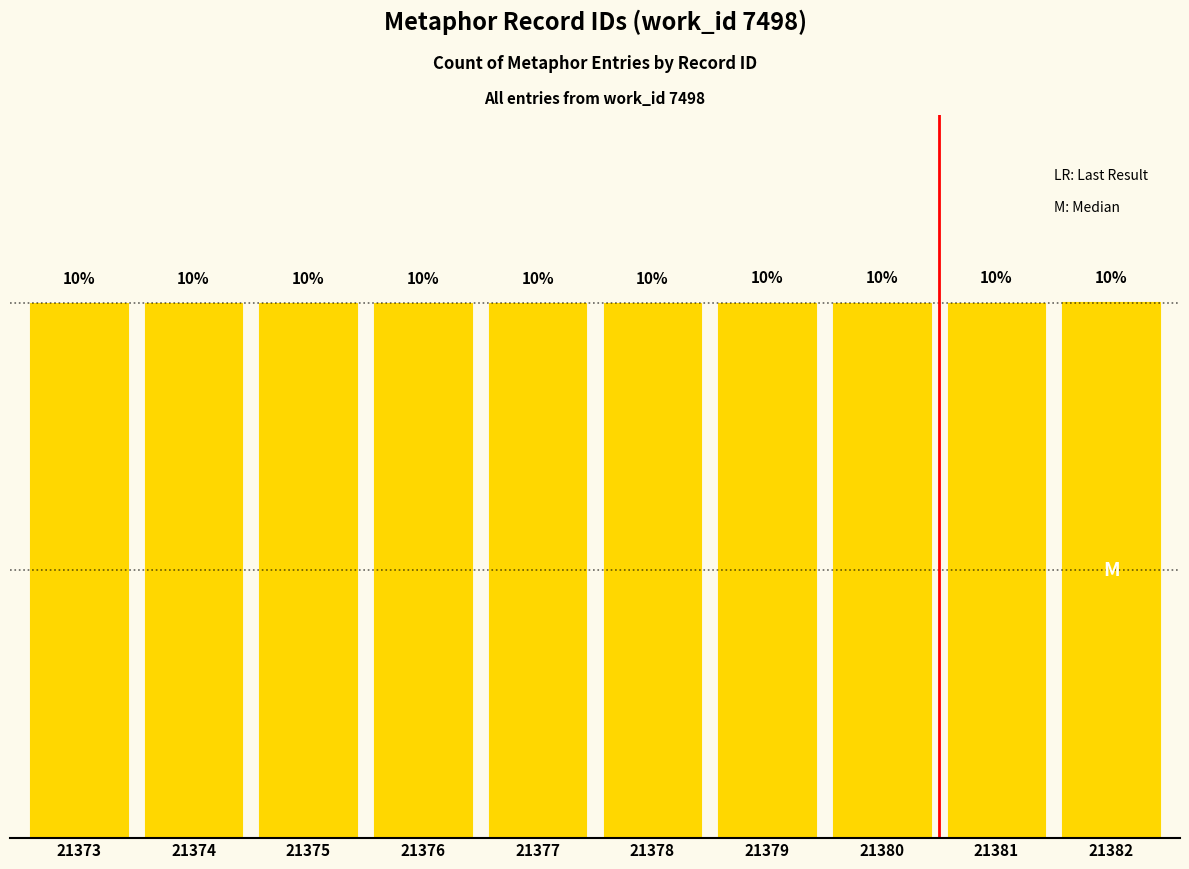

Does the chart contain any negative values?

No